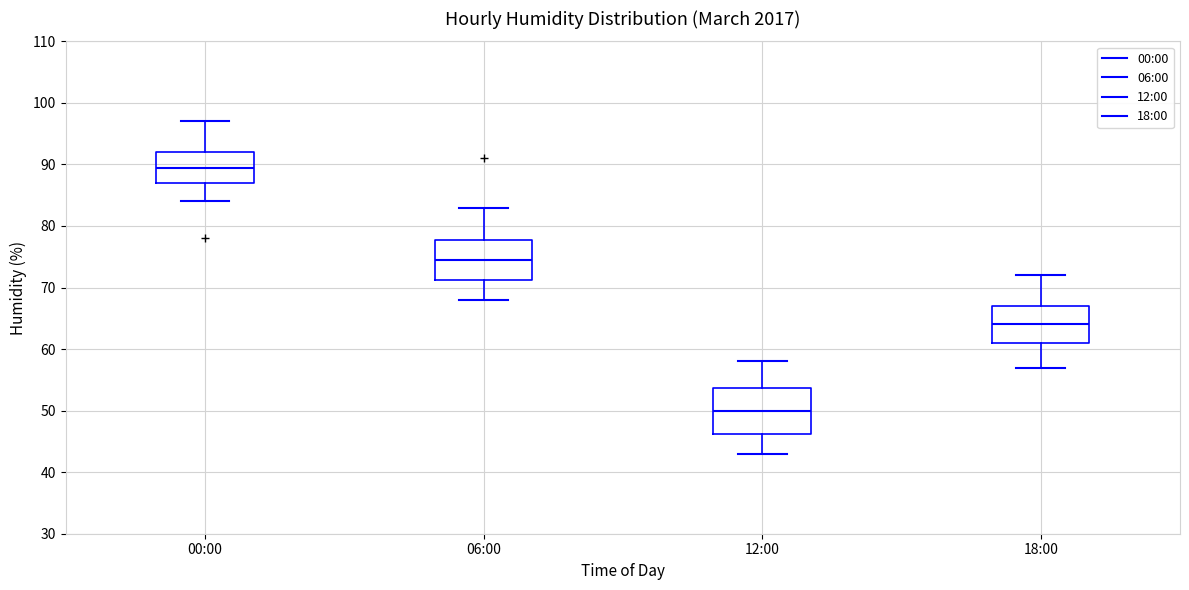

Where is the upper edge of the box for 00:00 on the y-axis? The values are not printed on the chart, so give them approximately, as read against the axis.

92